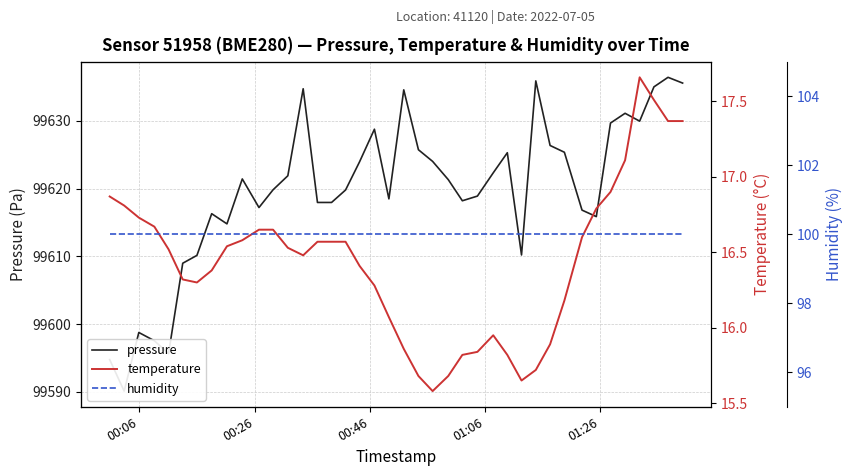

Reading left to right, list all the values displayed in this chart.

pressure: 99594.8	99590.1	99598.8	99597.6	99595.7	99609.0	99610.2	99616.3	99614.8	99621.4	99617.2	99619.8	99621.9	99634.8	99618.0	99618.0	99619.8	99624.0	99628.8	99618.5	99634.6	99625.8	99624.0	99621.3	99618.2	99618.9	99622.3	99625.3	99610.2	99635.9	99626.4	99625.4	99616.8	99615.9	99629.7	99631.1	99630.0	99635.0	99636.4	99635.6
temperature: 16.9	16.8	16.7	16.7	16.5	16.3	16.3	16.4	16.5	16.6	16.6	16.6	16.5	16.5	16.6	16.6	16.6	16.4	16.3	16.1	15.9	15.7	15.6	15.7	15.8	15.8	15.9	15.8	15.7	15.7	15.9	16.2	16.6	16.8	16.9	17.1	17.7	17.5	17.4	17.4
humidity: 100.0	100.0	100.0	100.0	100.0	100.0	100.0	100.0	100.0	100.0	100.0	100.0	100.0	100.0	100.0	100.0	100.0	100.0	100.0	100.0	100.0	100.0	100.0	100.0	100.0	100.0	100.0	100.0	100.0	100.0	100.0	100.0	100.0	100.0	100.0	100.0	100.0	100.0	100.0	100.0